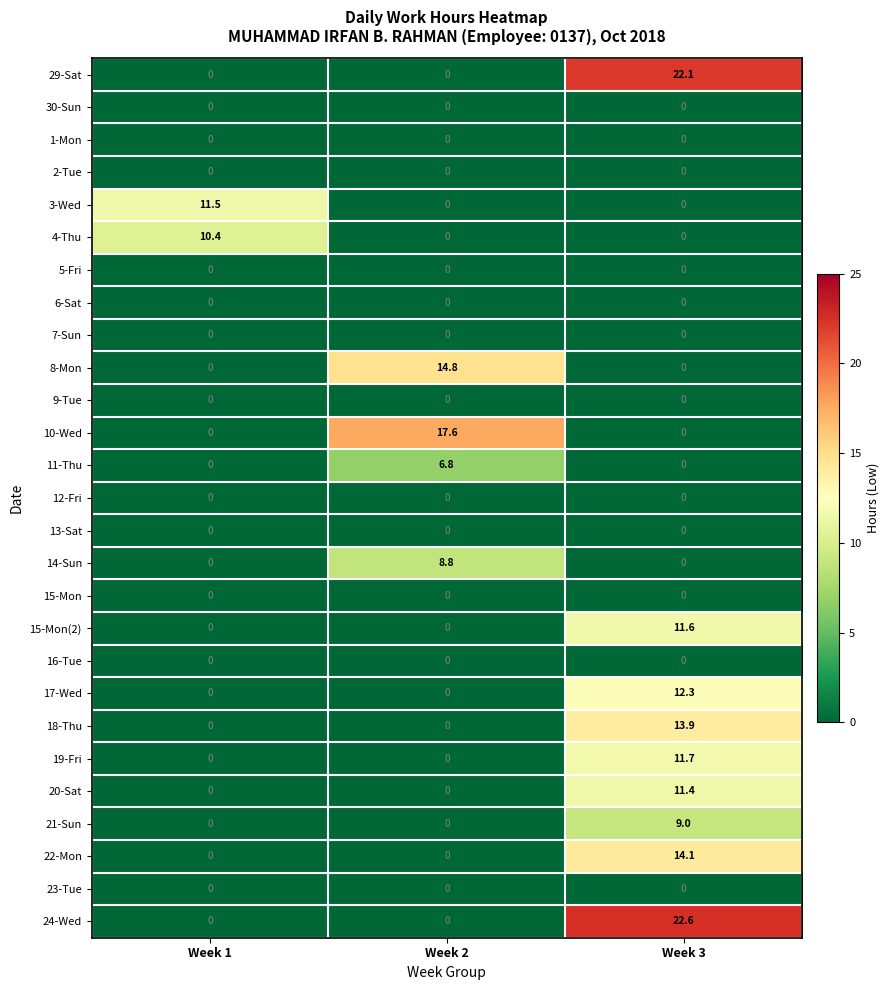

At how many categories does at least one series exceed 21?

1